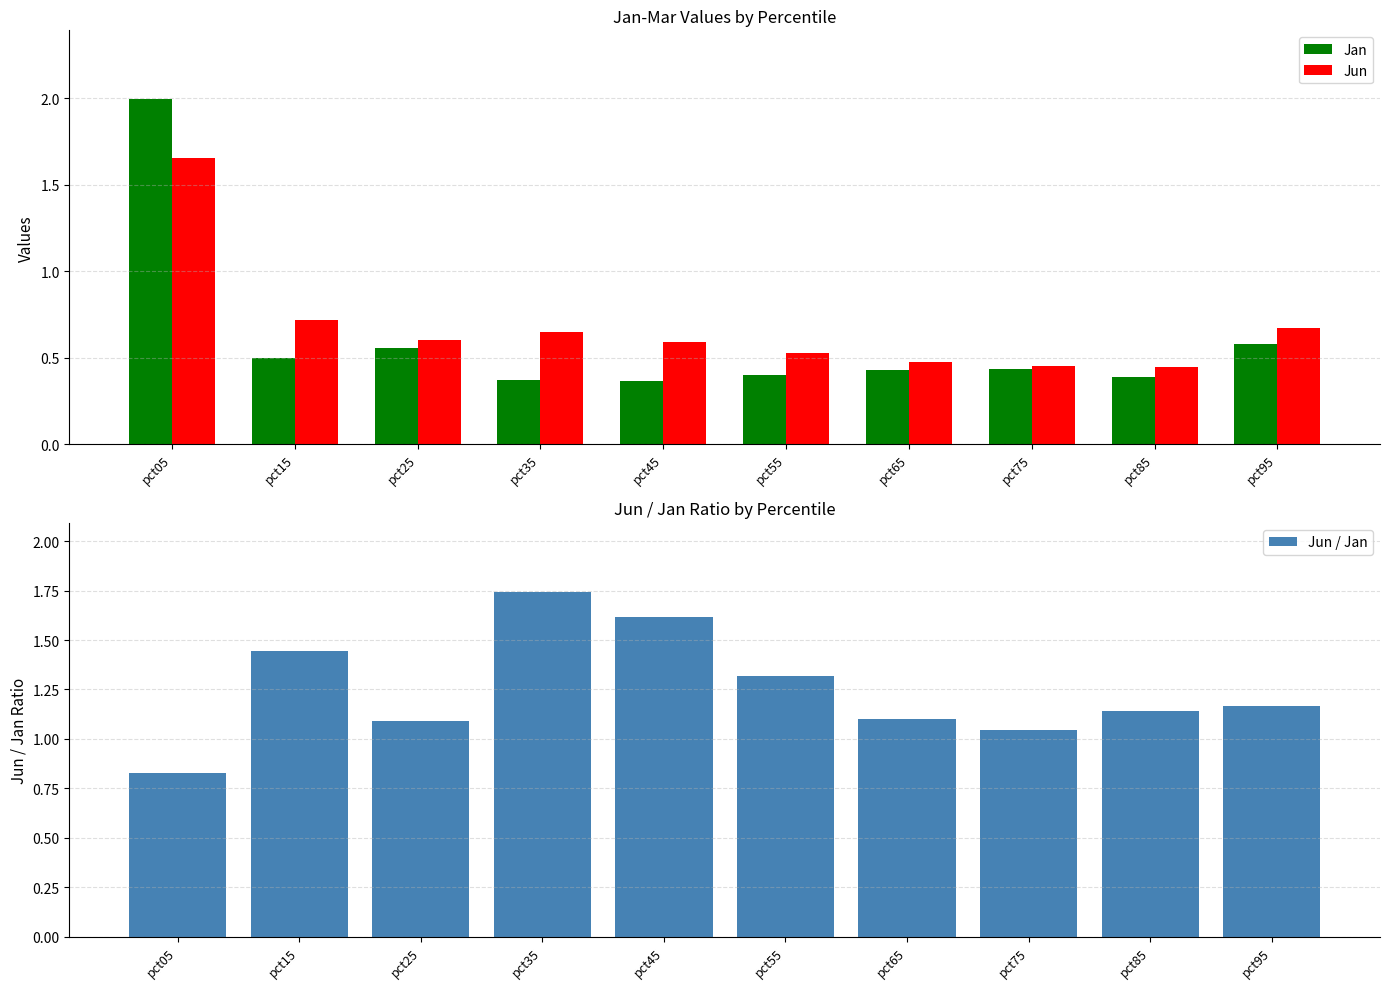

Is it true that Jun equals 1.7 at pct05?

True